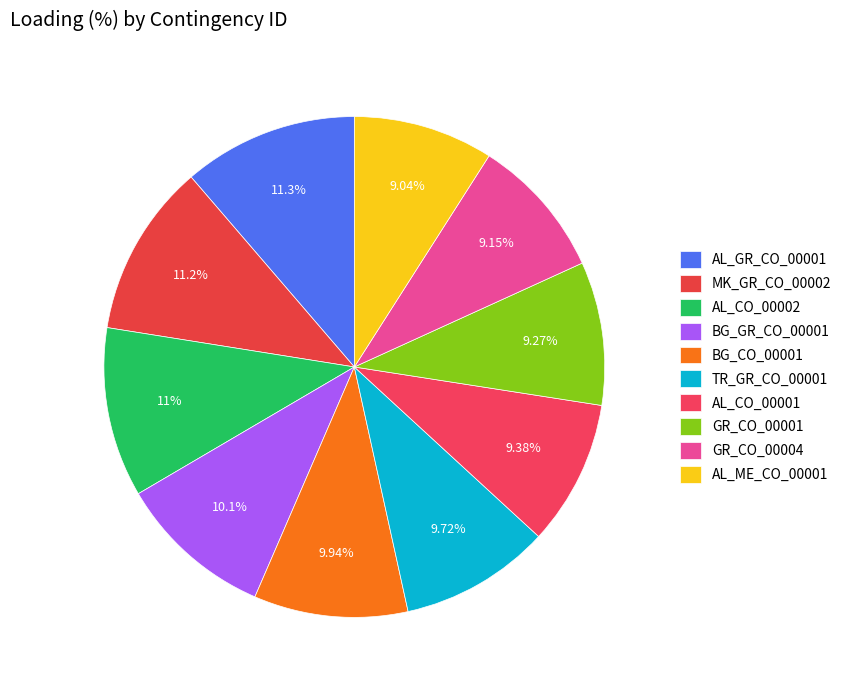

Approximately how many times larger is the value at BG_GR_CO_00001 compared to AL_CO_00001?

1.1